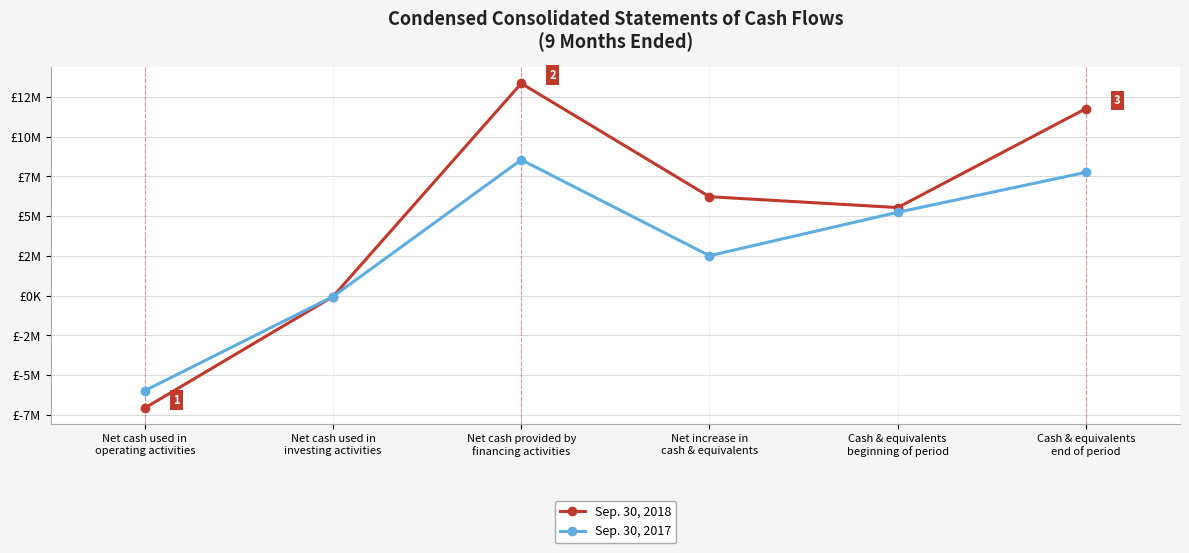

Which series has the largest range (max minus min)?

Sep. 30, 2018